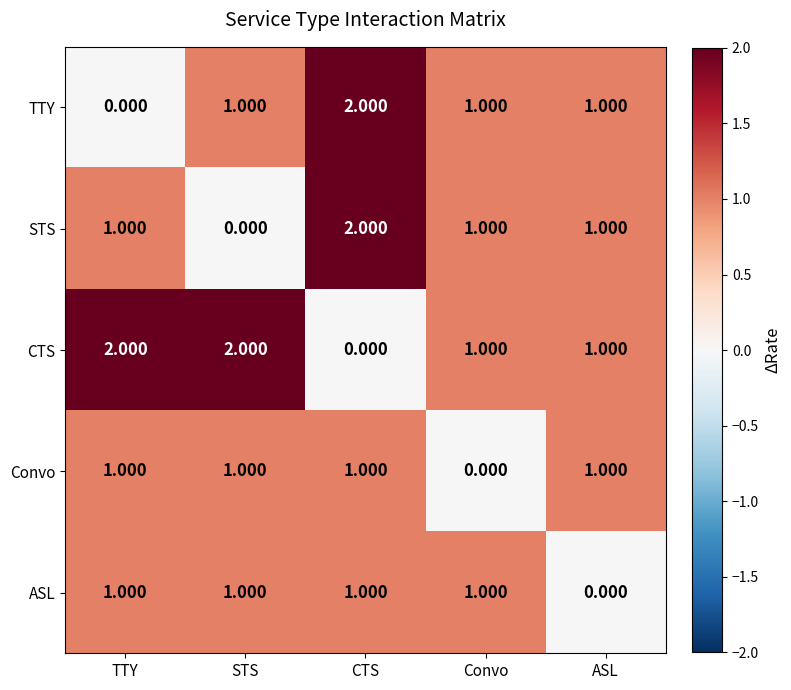

Which series has the largest total across all categories?

CTS